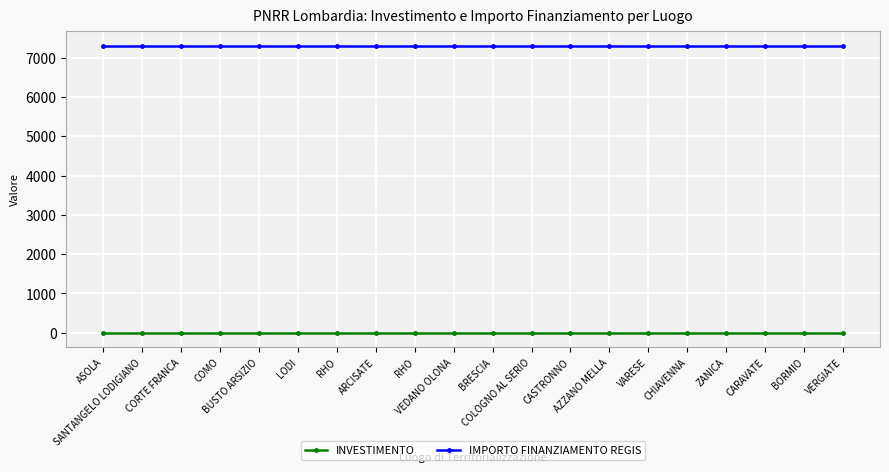

Does the chart have visible grid lines?

Yes